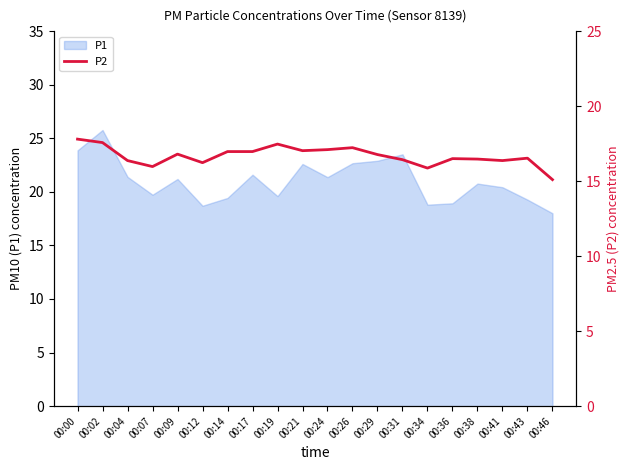

What is the lowest value of the P1 series?

18.0